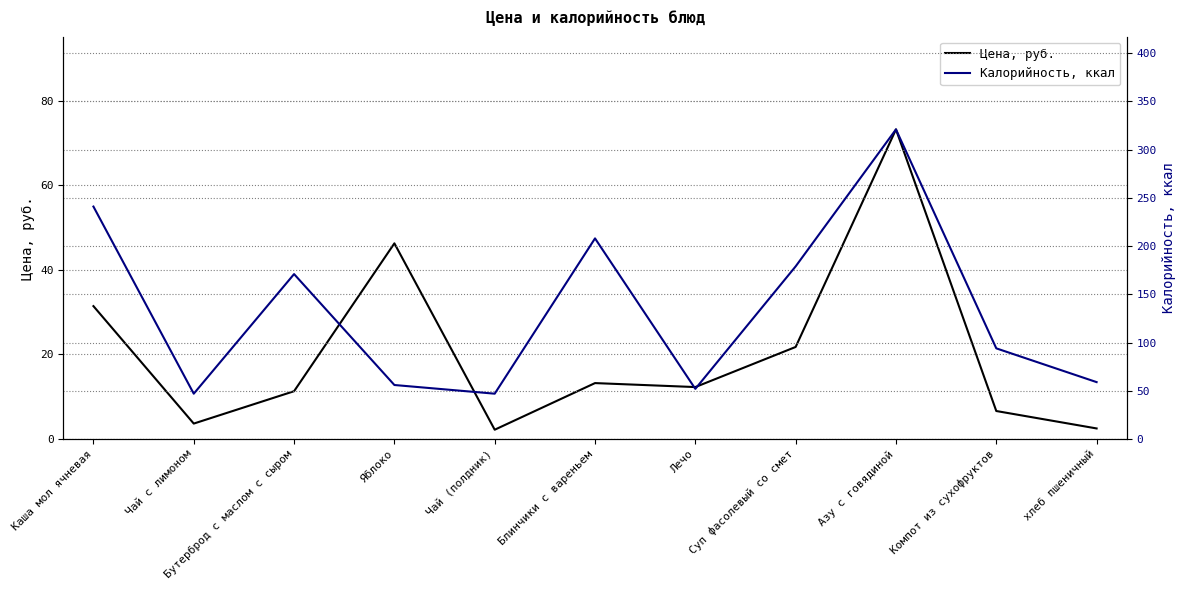

Reading left to right, extract all data points from this chart.

Цена, руб.: 31.4	3.6	11.3	46.2	2.2	13.2	12.3	21.8	73.2	6.6	2.5
Калорийность, ккал: 241.0	47.0	171.0	56.0	47.0	208.0	52.0	179.0	321.0	94.0	59.0